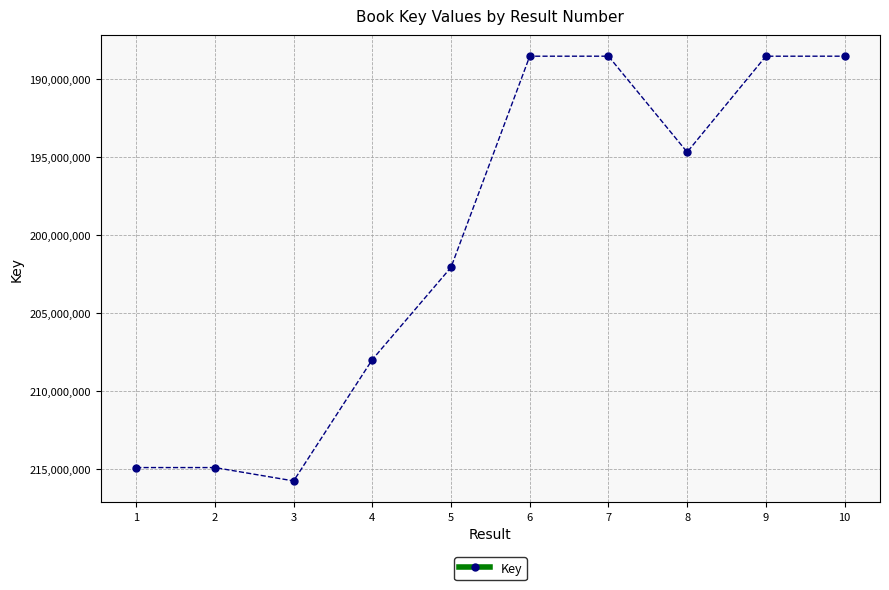

At which label does the data first exceed 202068113?

1